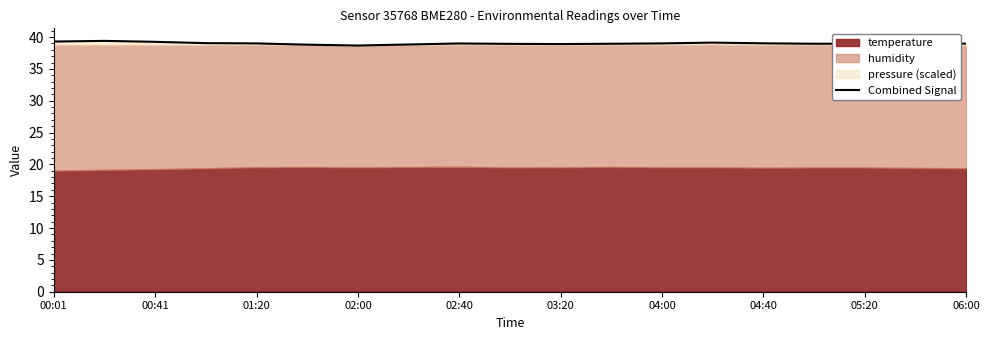

The value at 03:20 is 21.0. True or false?

False